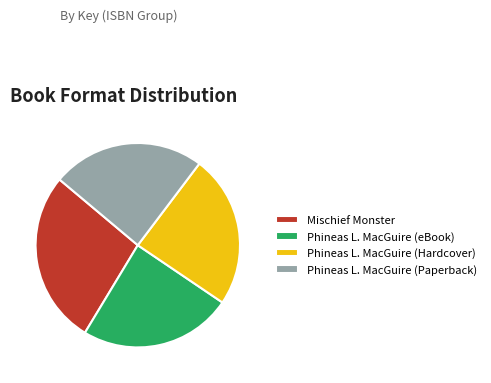

How many segments does this pie chart have?

4